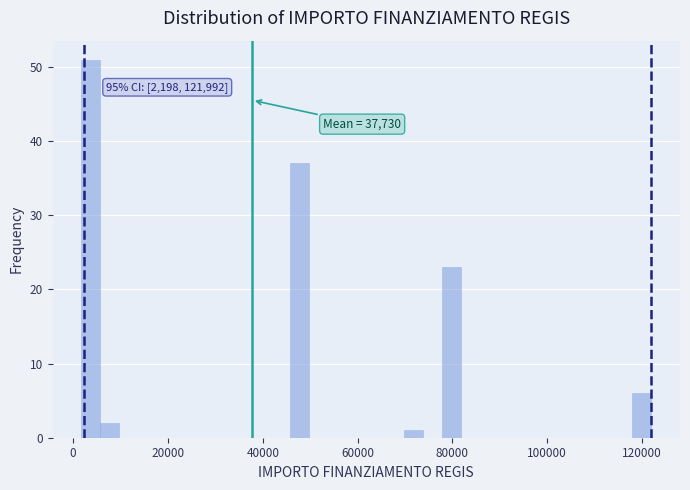

Around what value on the x-axis is the tallest bar? Give the approximate position of its centre, as read against the axis.

4000